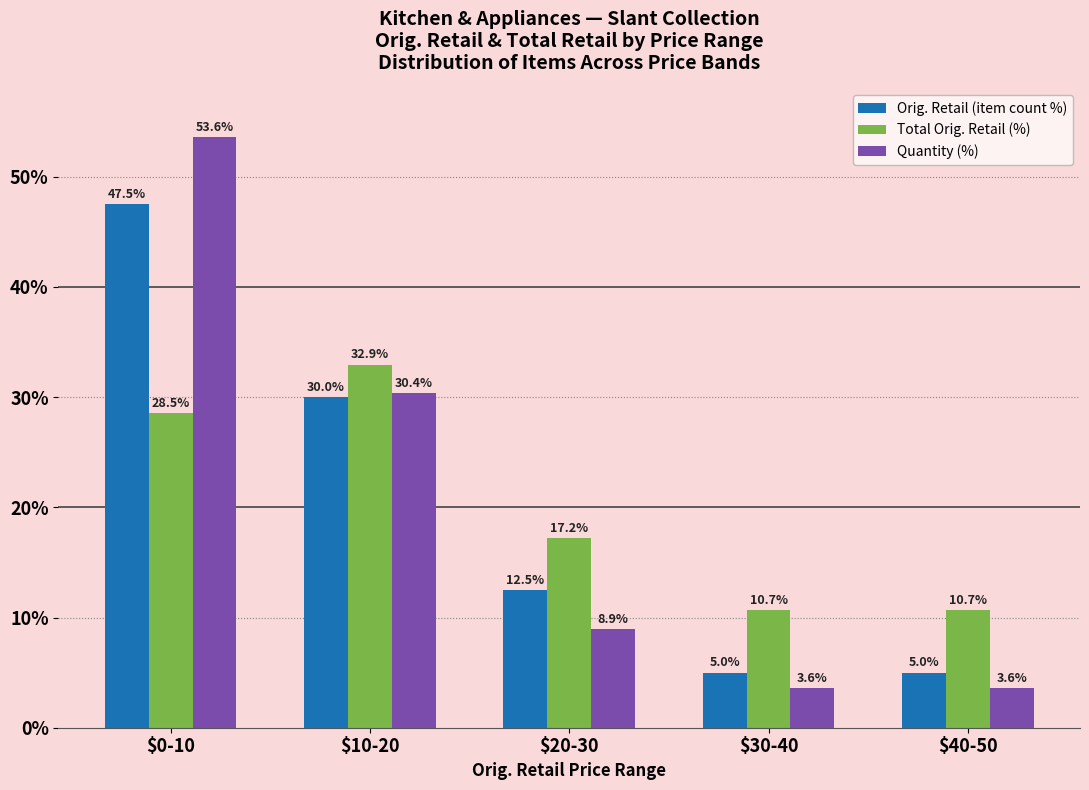

What position from the right is $0-10?

5